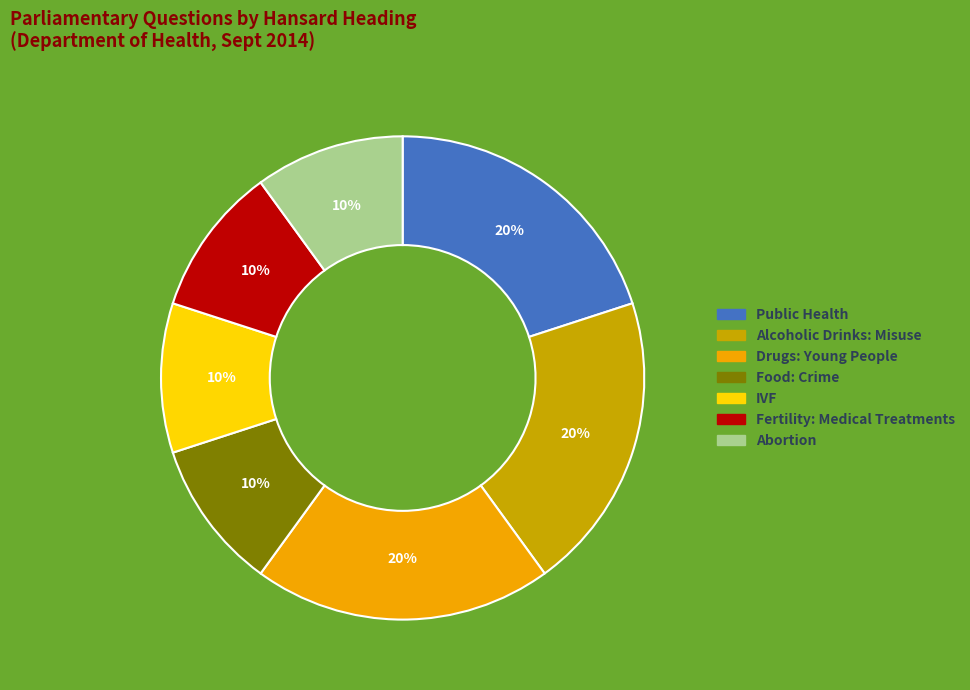

How many segments does this pie chart have?

7